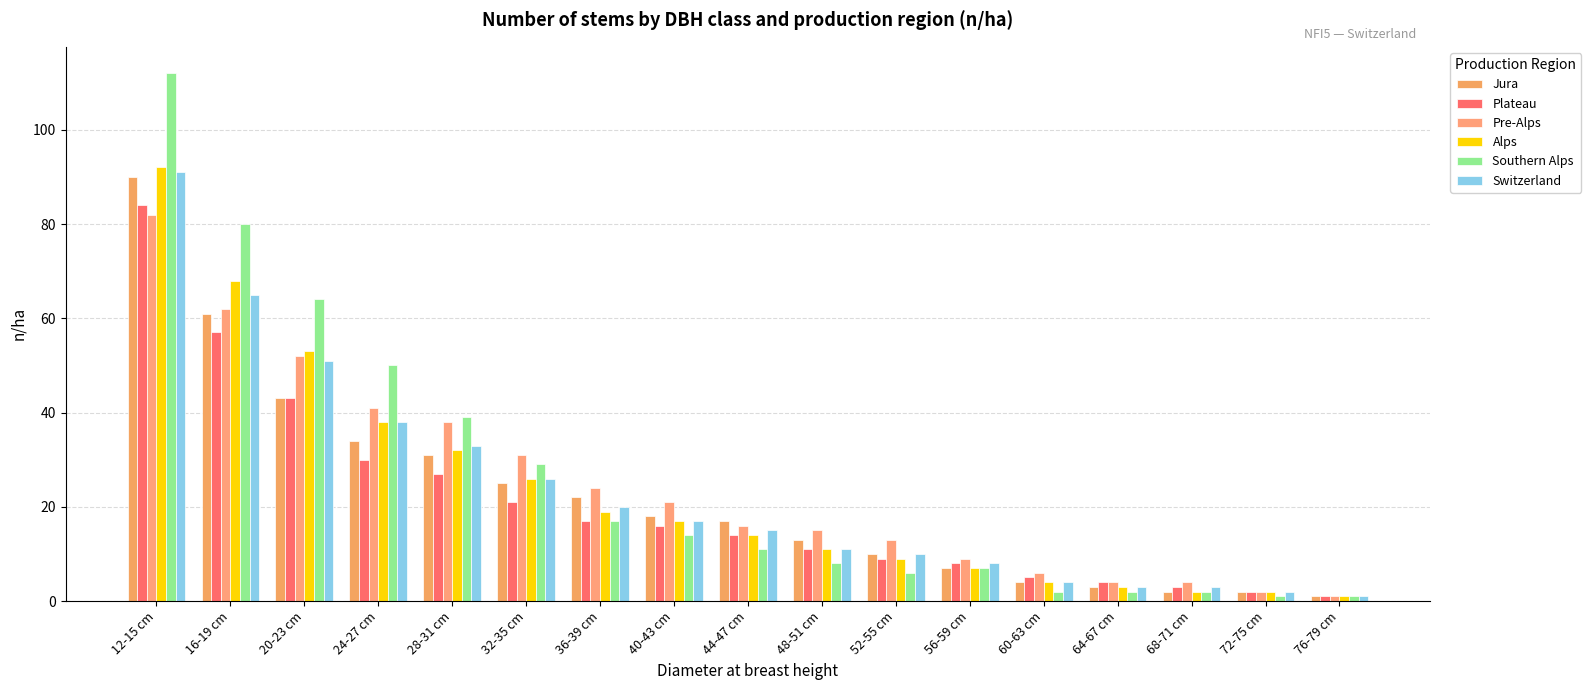

What is the value of the Pre-Alps bar at the 10th from the left?

15